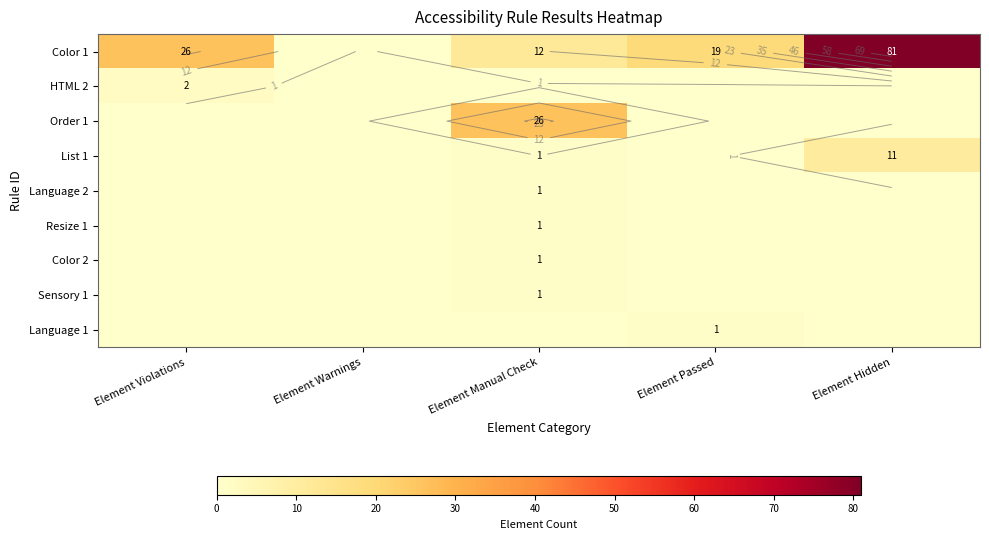

Which series has the largest total across all categories?

Color 1